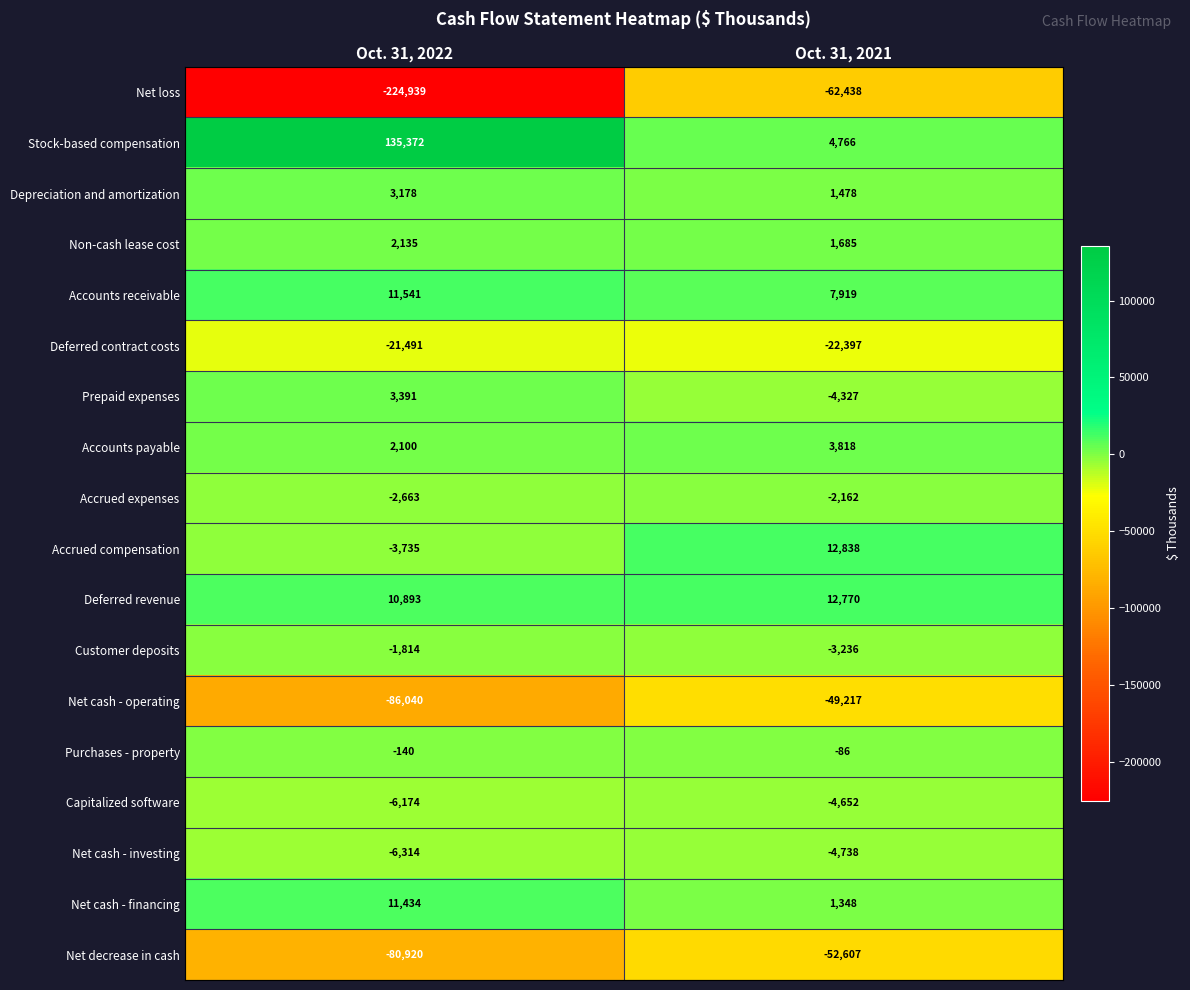

What is the total value across all series at Oct. 31, 2022?

-254186